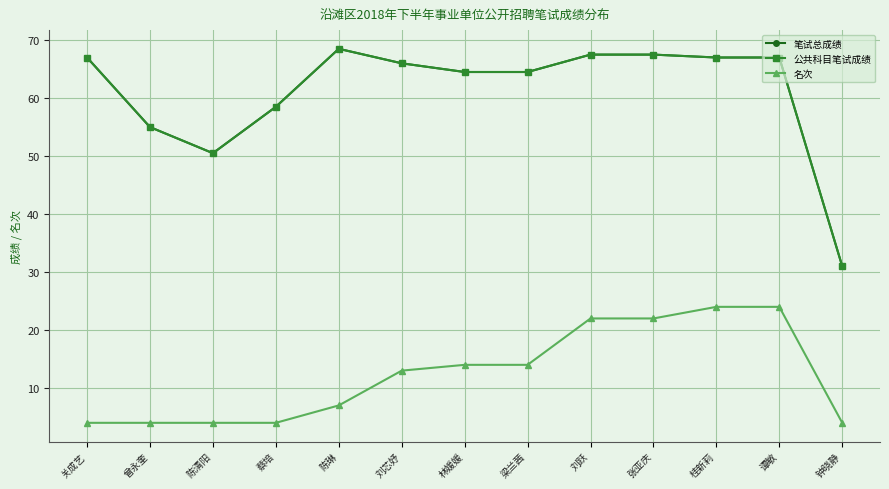

What is the label of the 1st point from the right?

钟晓静